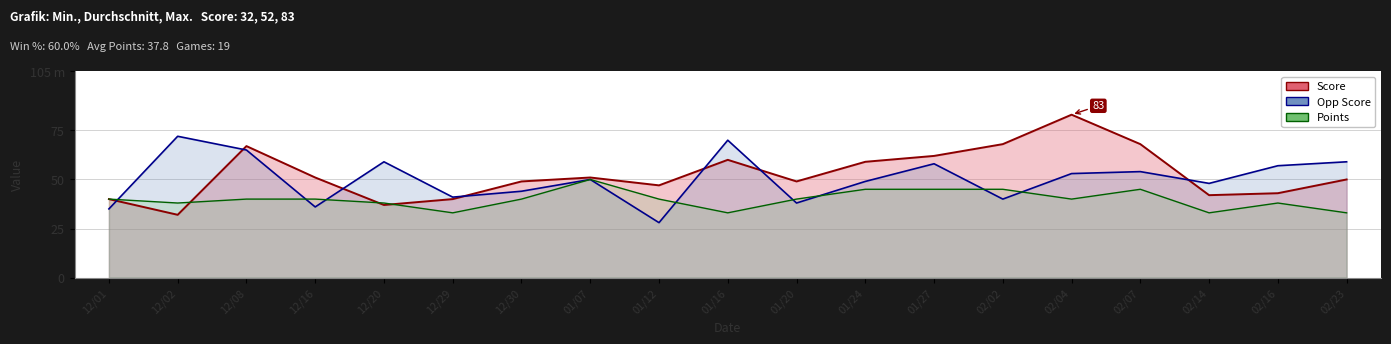

Which series has the largest range (max minus min)?

Score